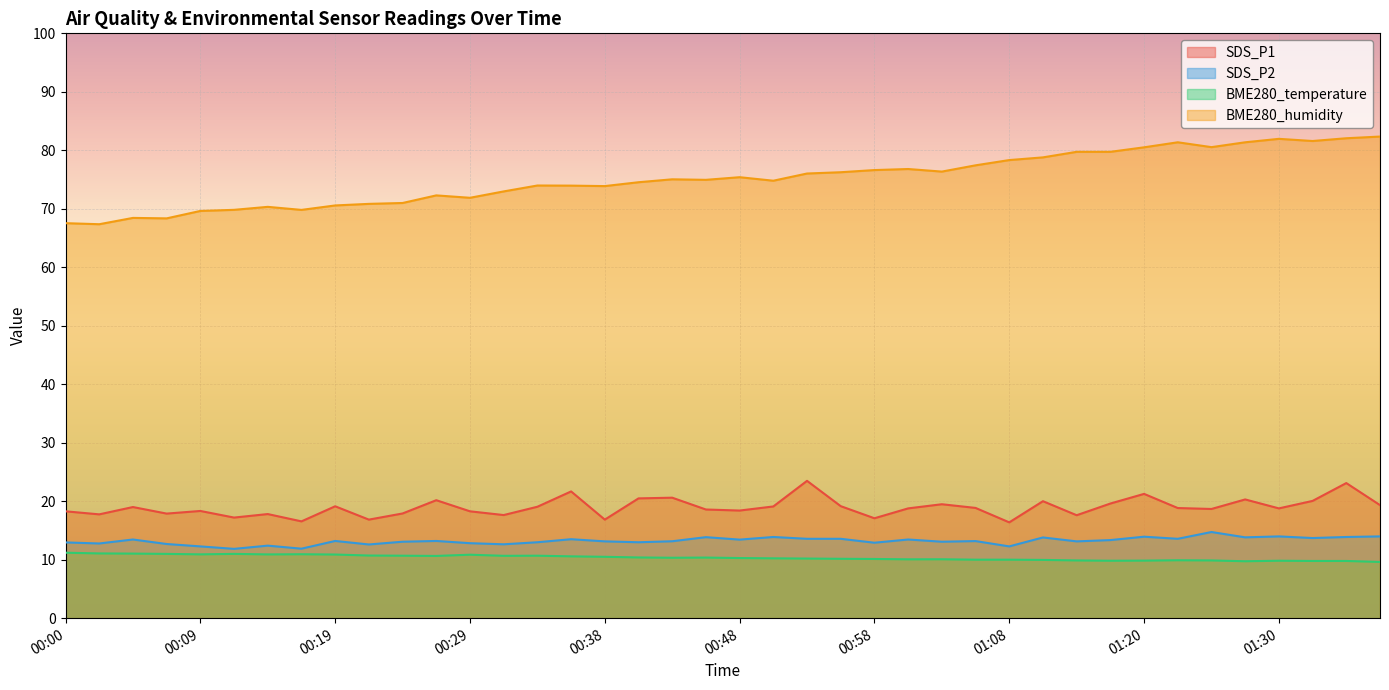

What is the average value of the BME280_temperature series?

10.4